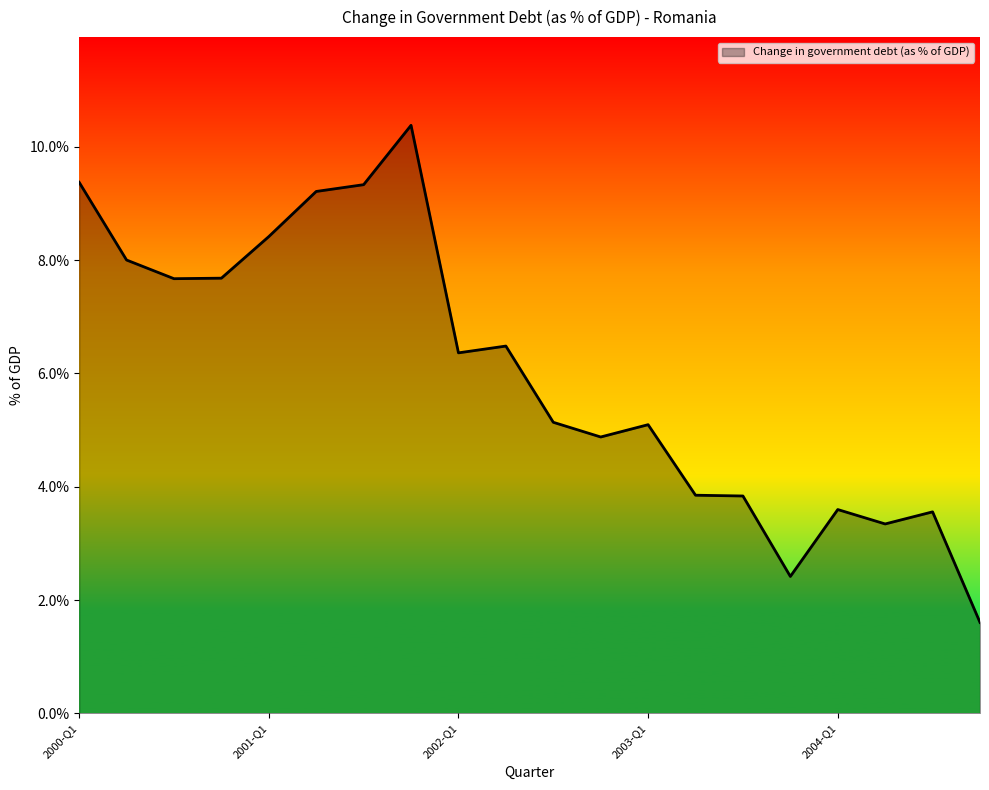

What is the greatest value displayed?

10.4